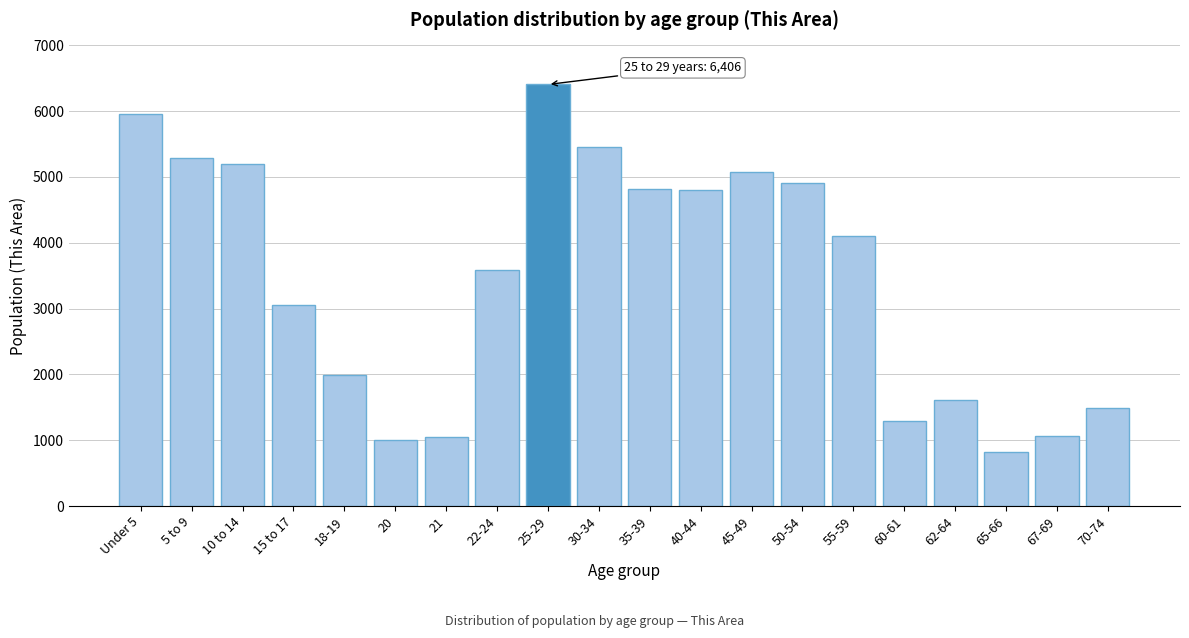

The value at 40-44 is 1241. True or false?

False